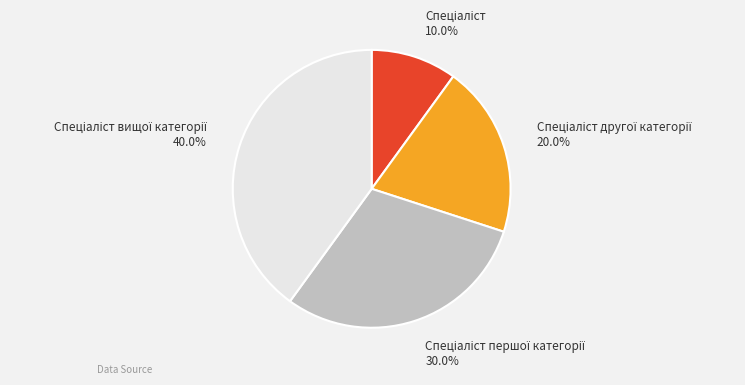

Is there a majority slice in this chart?

No